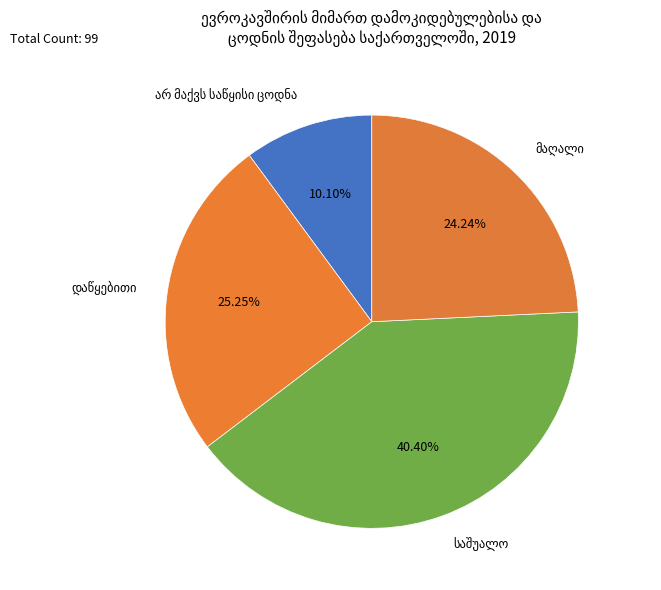

How many slices are in this pie chart?

4